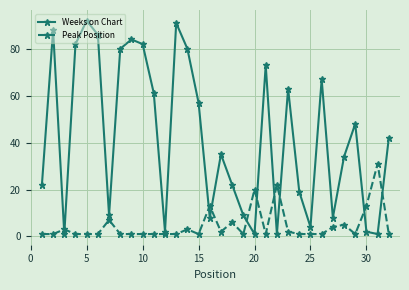

What is the value of the Peak Position point at the 16th from the left?

13